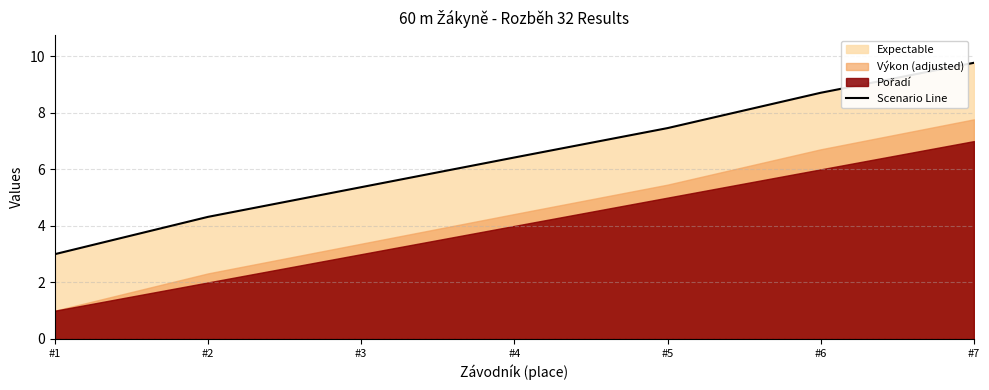

What is the sum of all values?

45.0